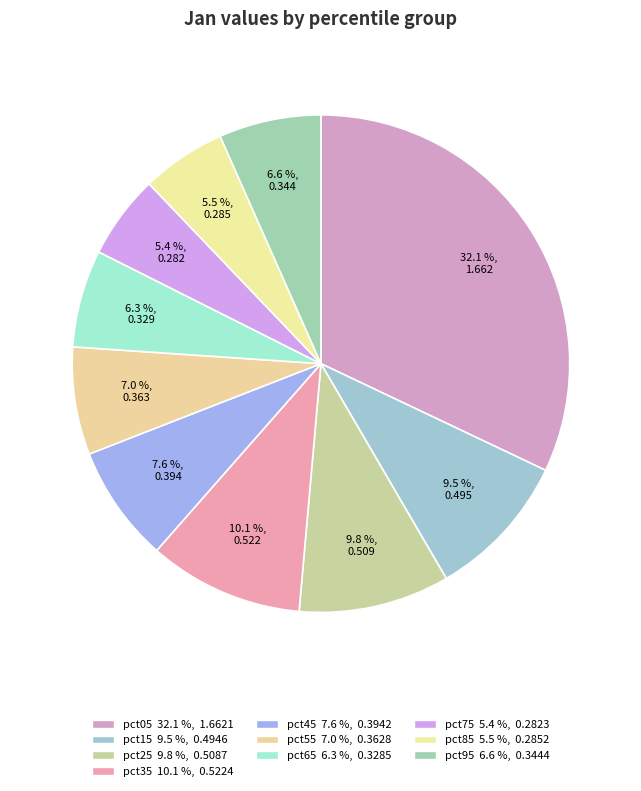

Rank the categories by value from highest to lowest.

pct05, pct35, pct25, pct15, pct45, pct55, pct95, pct65, pct85, pct75